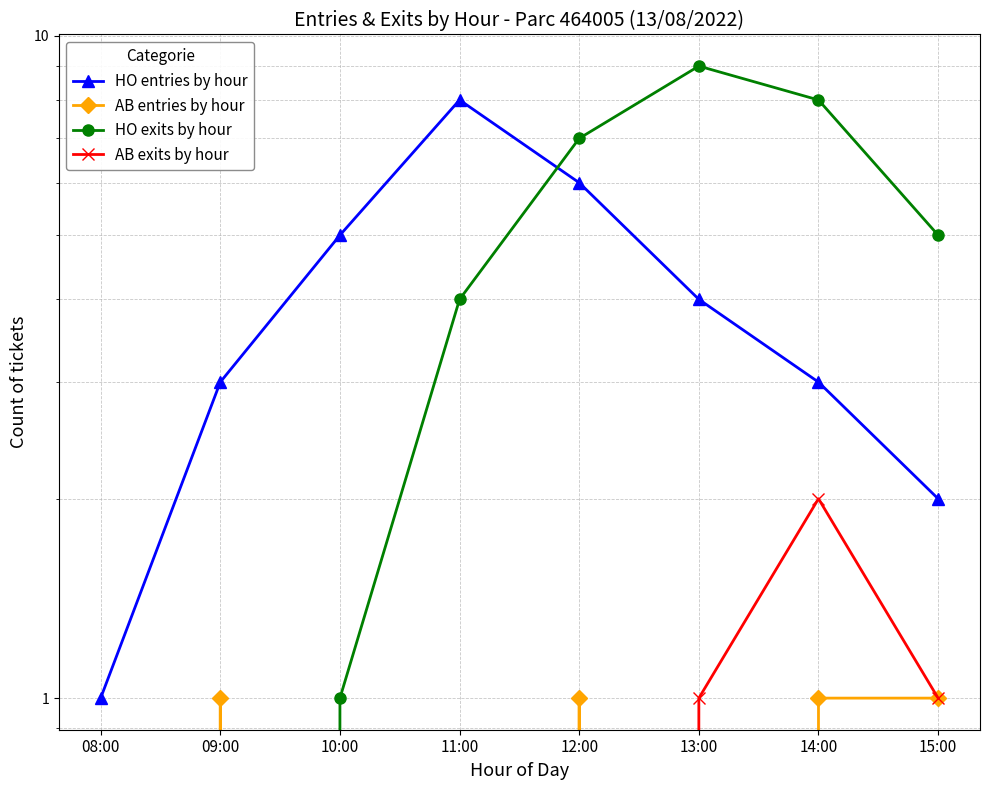

Is this an area chart (filled region under the line)?

No